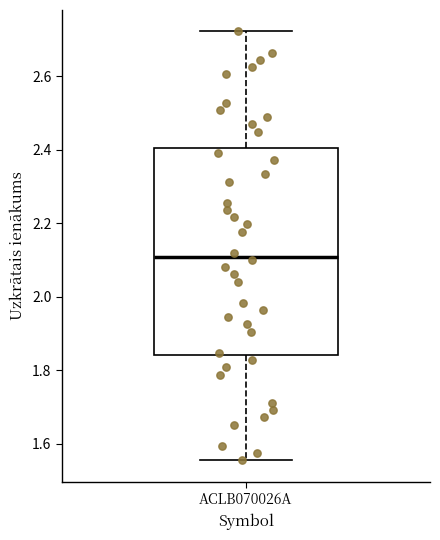

Transcribe this box plot: give where the median line is, the range the box spans, and where the two whiskers end, as read against the y-axis. The values are not printed on the chart, so give them approximately, as read against the axis.

median 2.10, box 1.84 to 2.40, whiskers 1.56 to 2.72